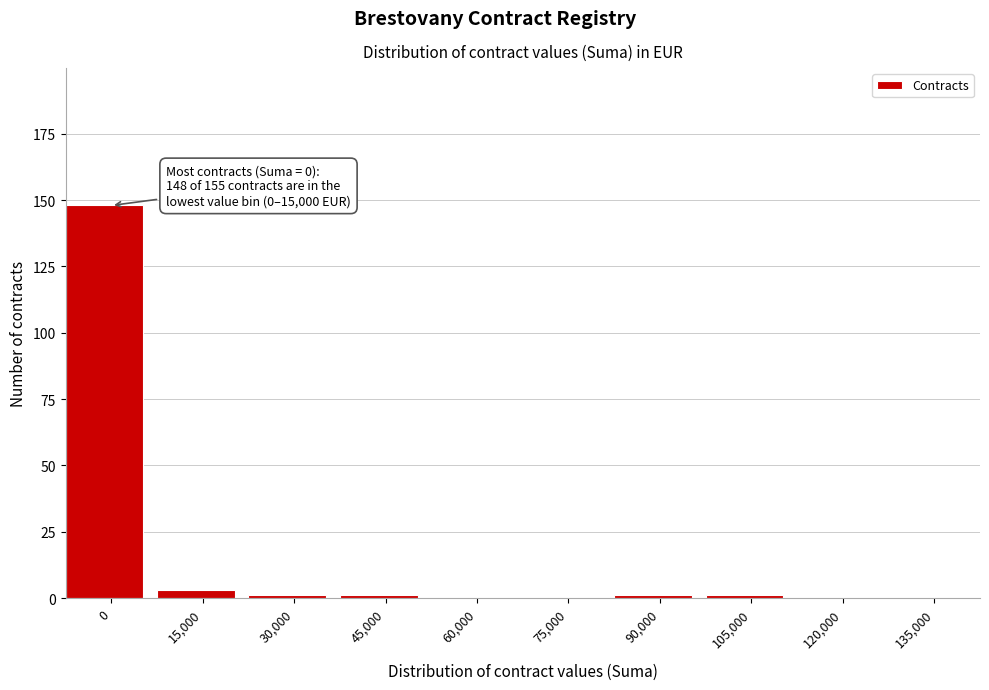

Reading left to right, list all the values displayed in this chart.

0=148	15,000=3	30,000=1	45,000=1	60,000=0	75,000=0	90,000=1	105,000=1	120,000=0	135,000=0